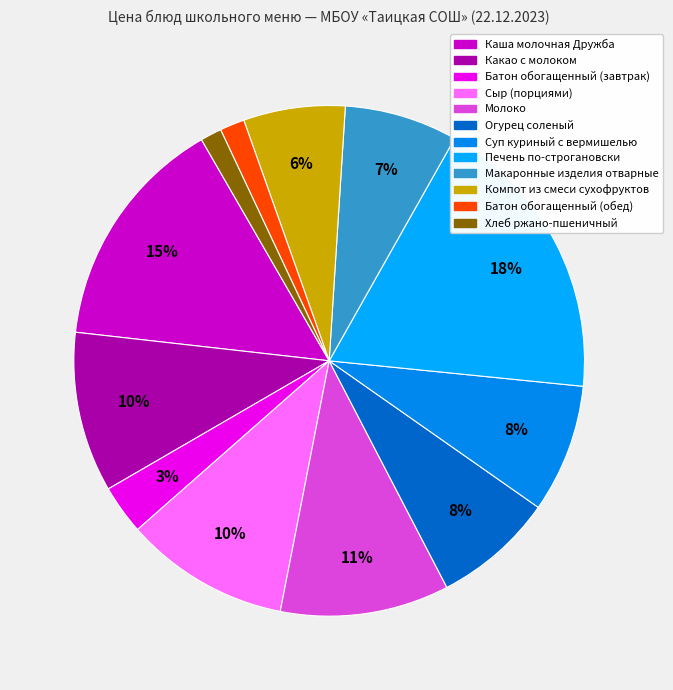

Count the number of slices in the pie.

12